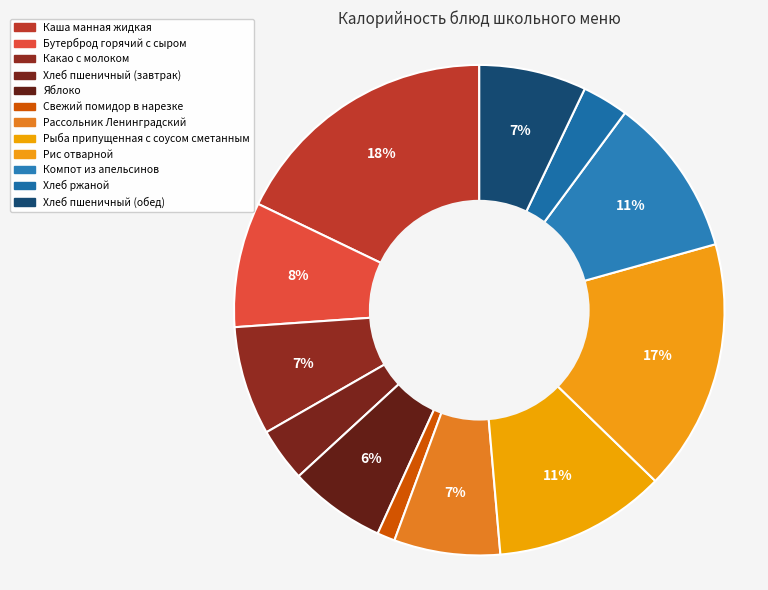

What is the change in value from Бутерброд горячий с сыром to Свежий помидор в нарезке?

-94.5